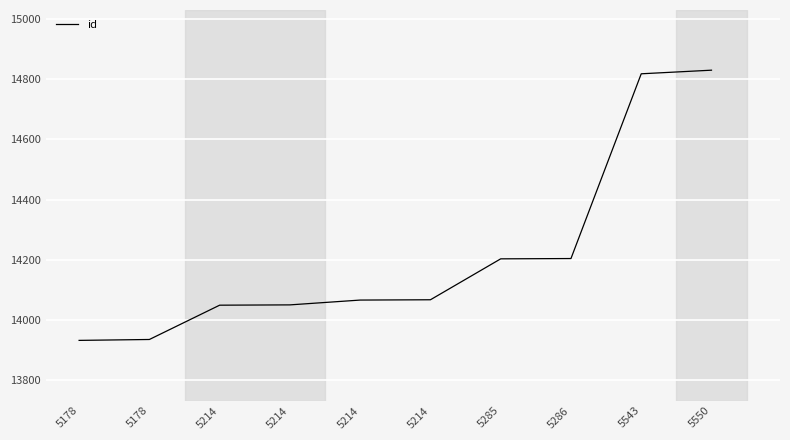

True or false: there are more than 2 points higher than both neighbors.

False